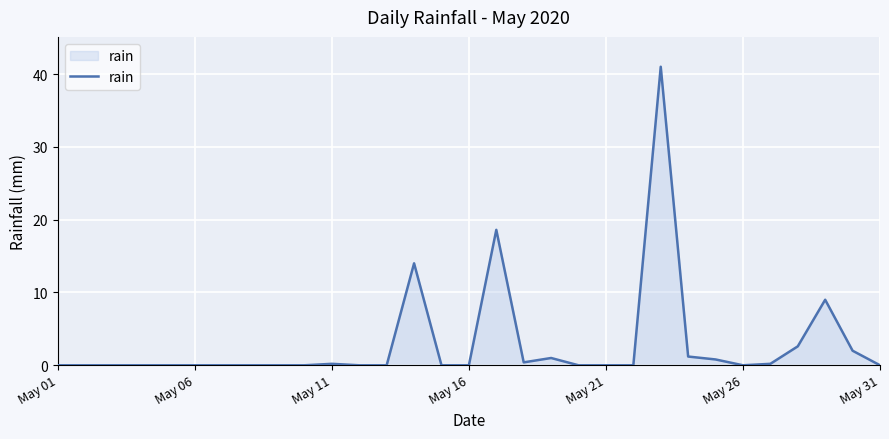

What is the average value?

2.9